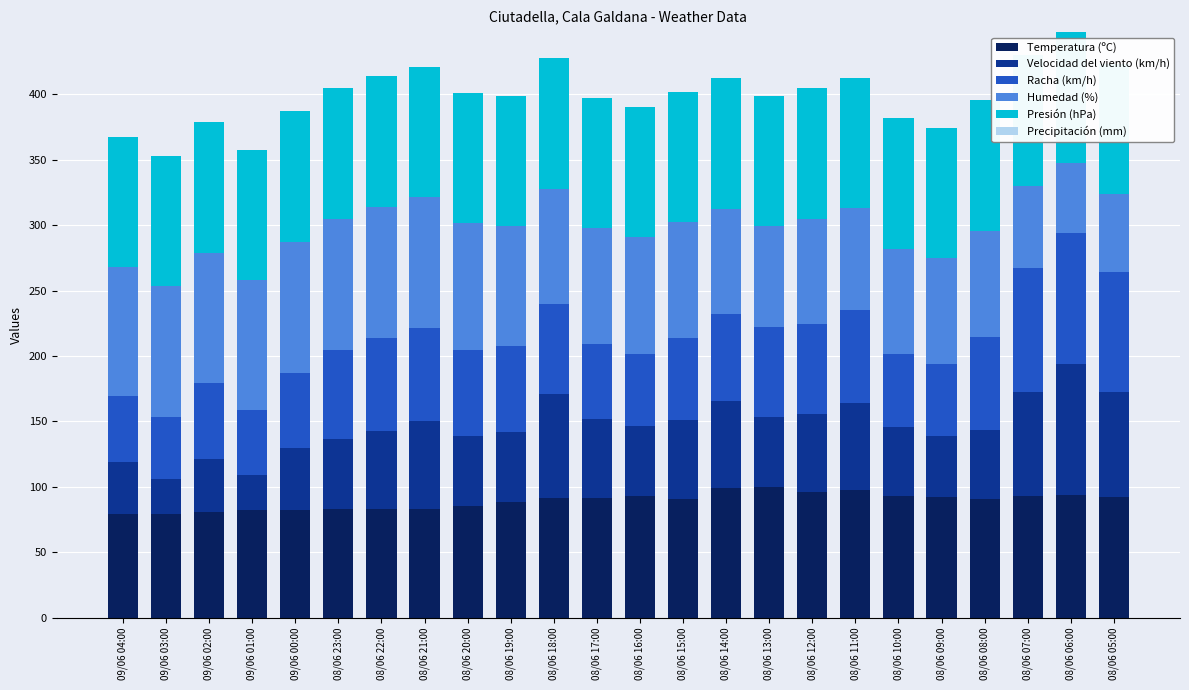

How many bars are there in total?

24